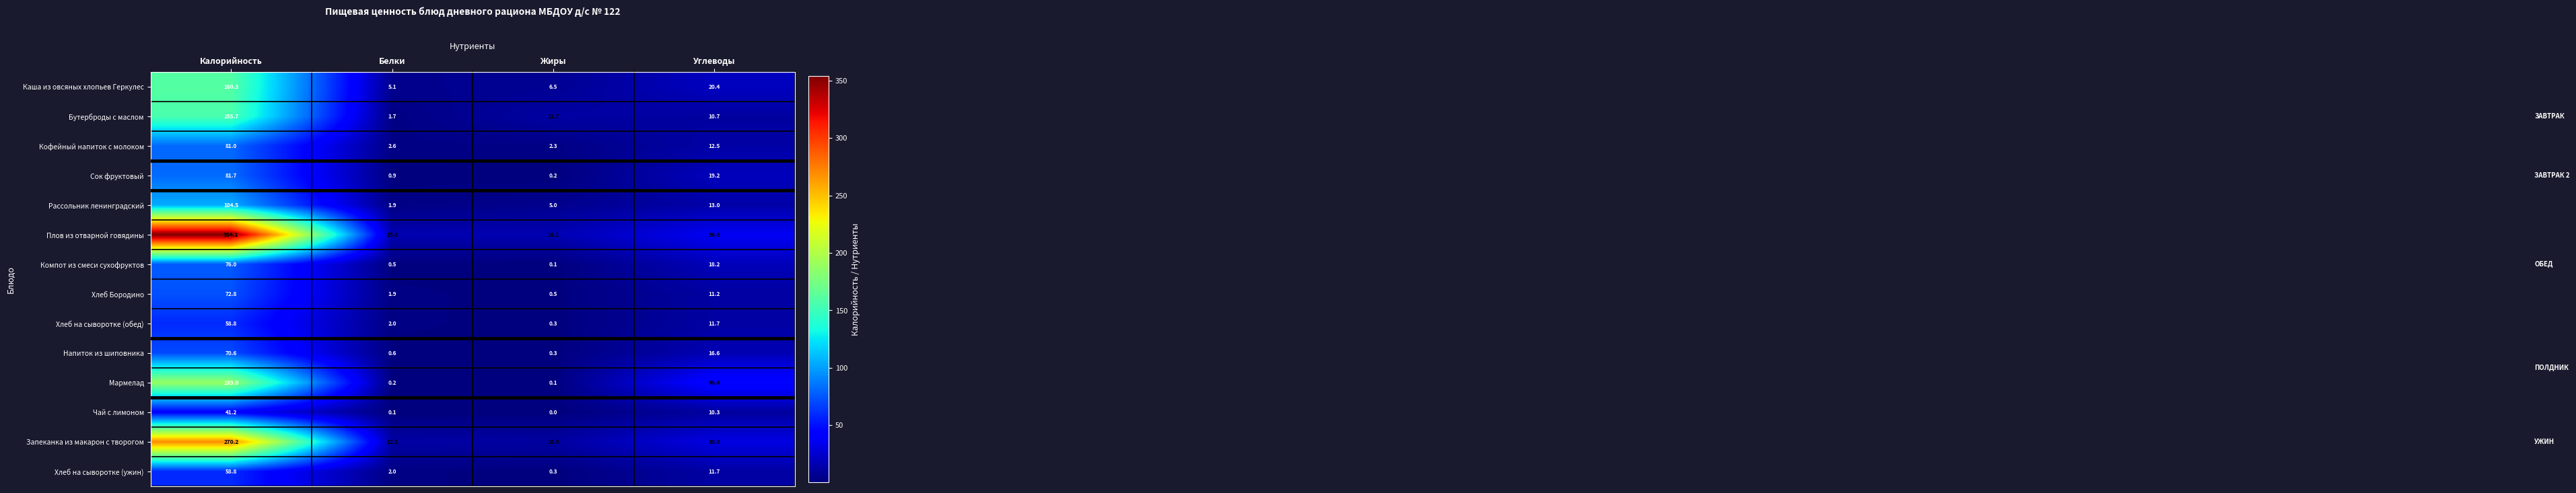

What is the approximate value of Напиток из шиповника at Калорийность?

70.6